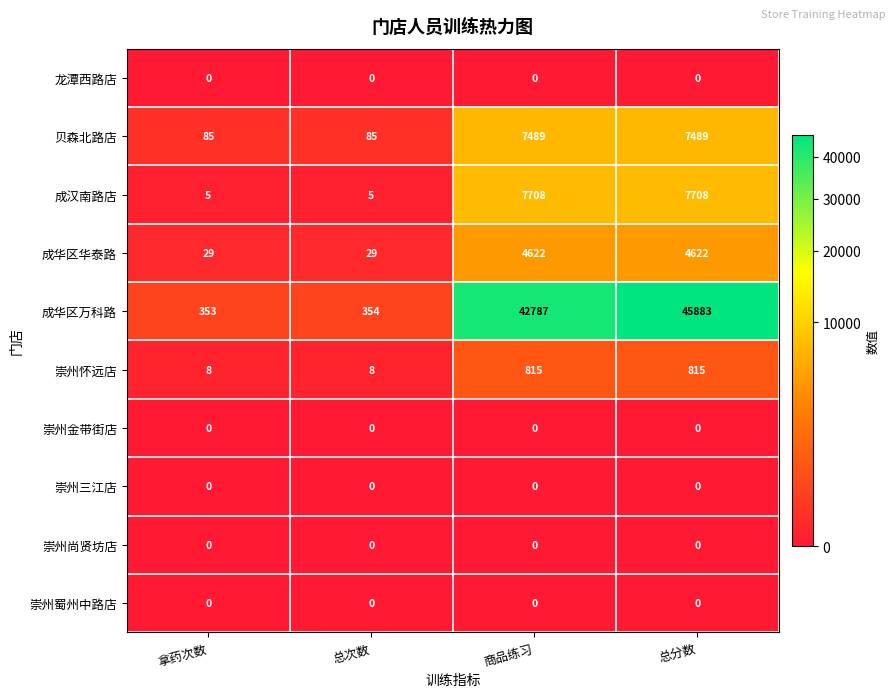

What is the total value across all series at 拿药次数?

480